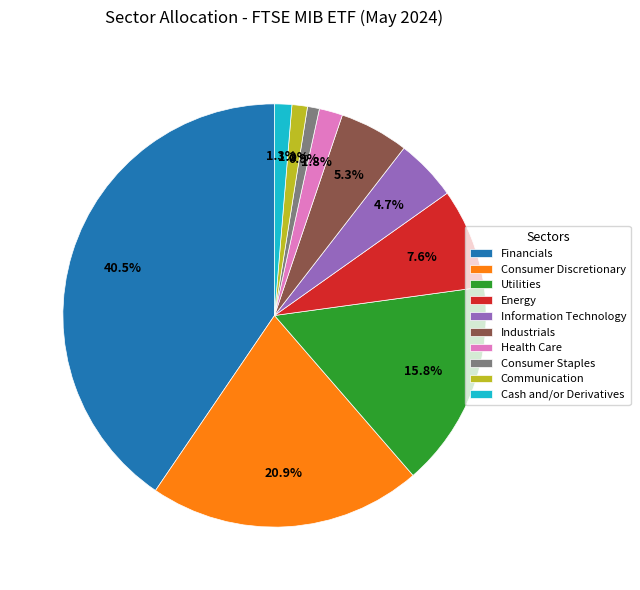

Which slice is the largest?

Financials